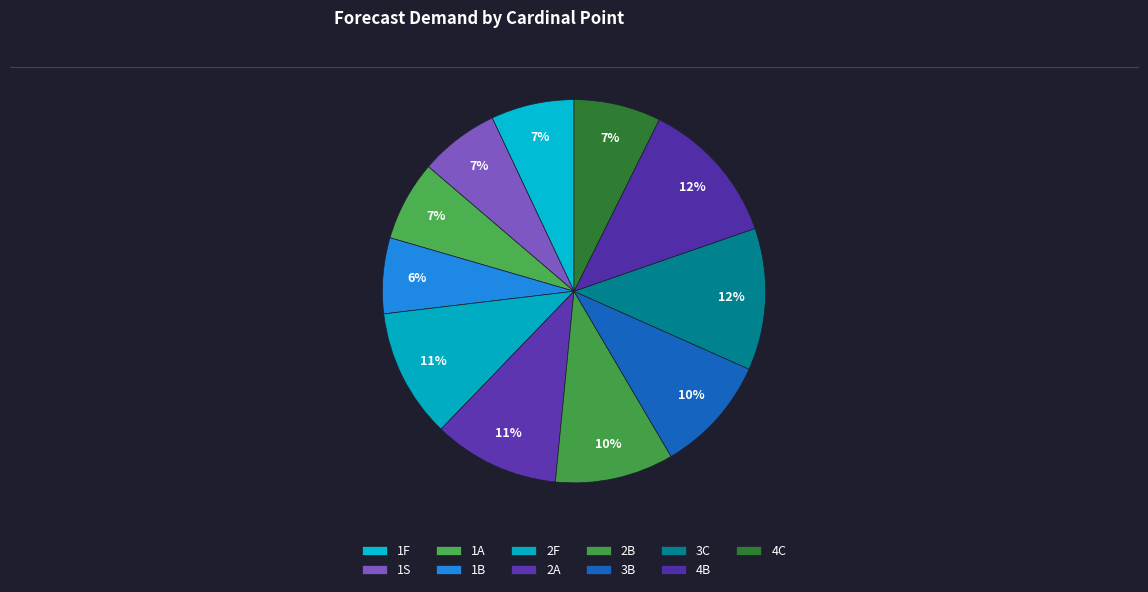

To the nearest percent, what portion does 4C represent?

7%